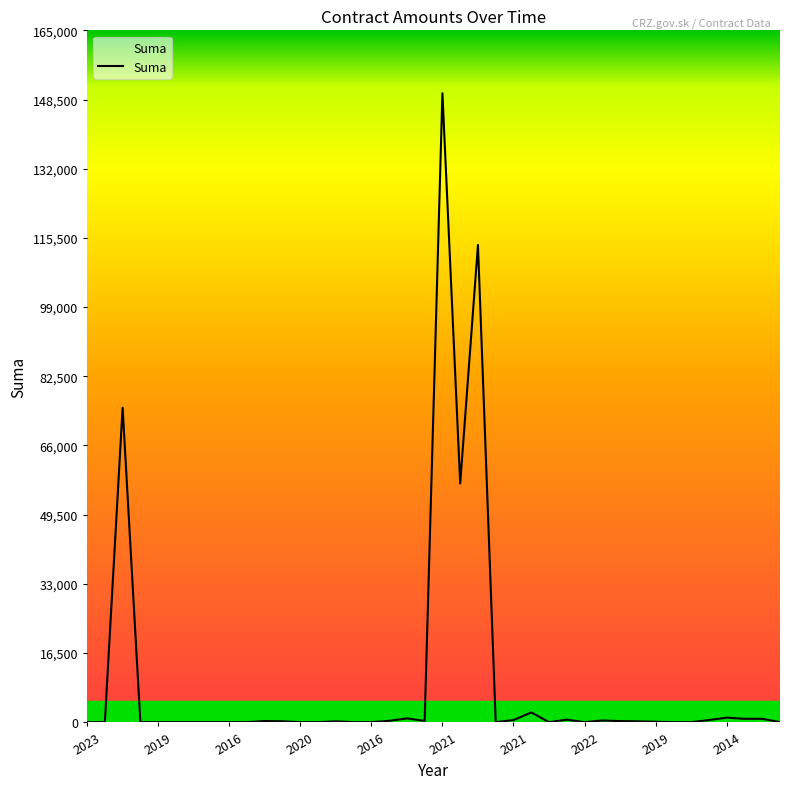

What is the greatest value displayed?

150000.0